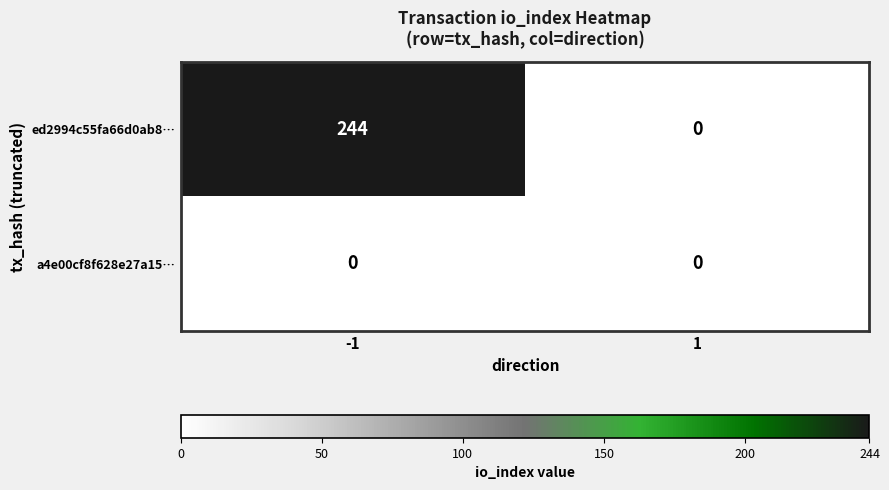

The a4e00cf8f628e27a15… series shows 0 at 1. True or false?

True